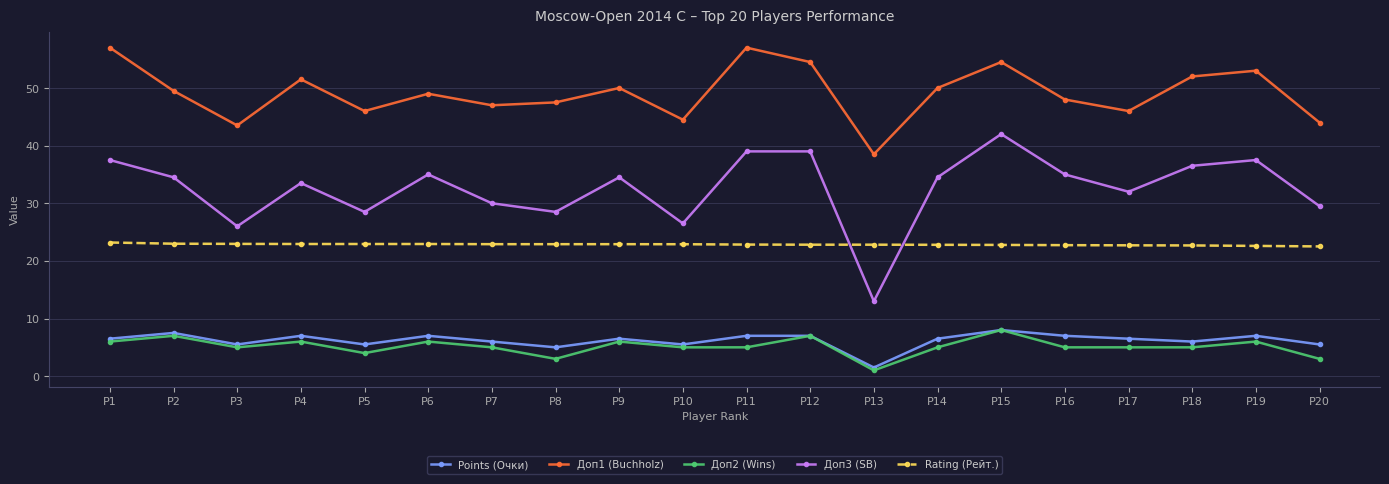

True or false: Points (Очки) has a value of 4.1 at P19.

False